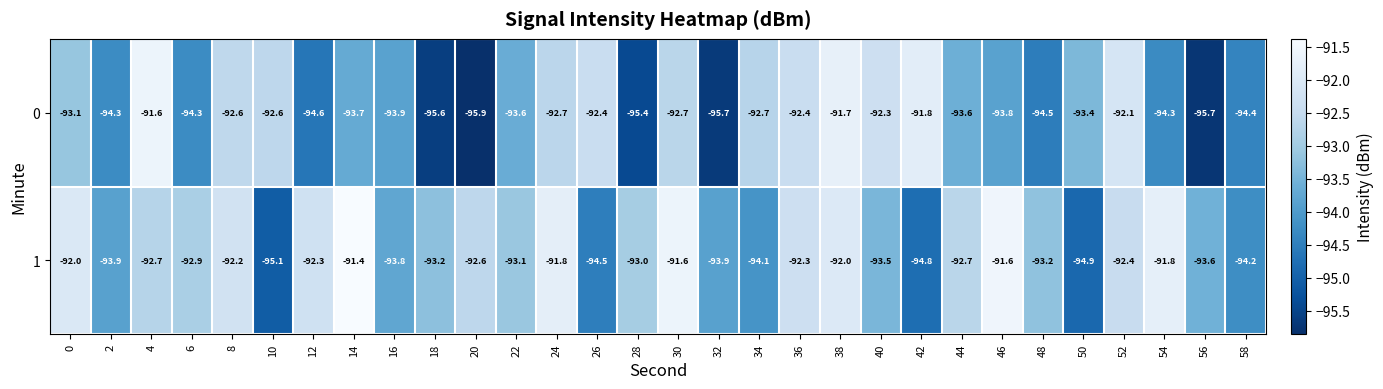

How many data points does each series have?

30